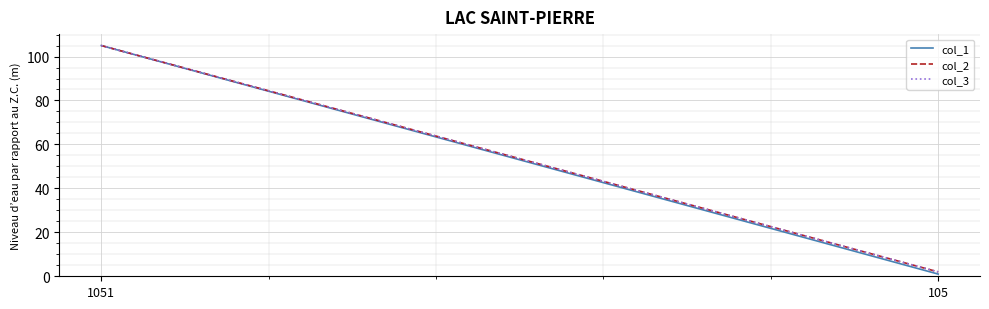

Where is col_3 nearest to the value 53?

105